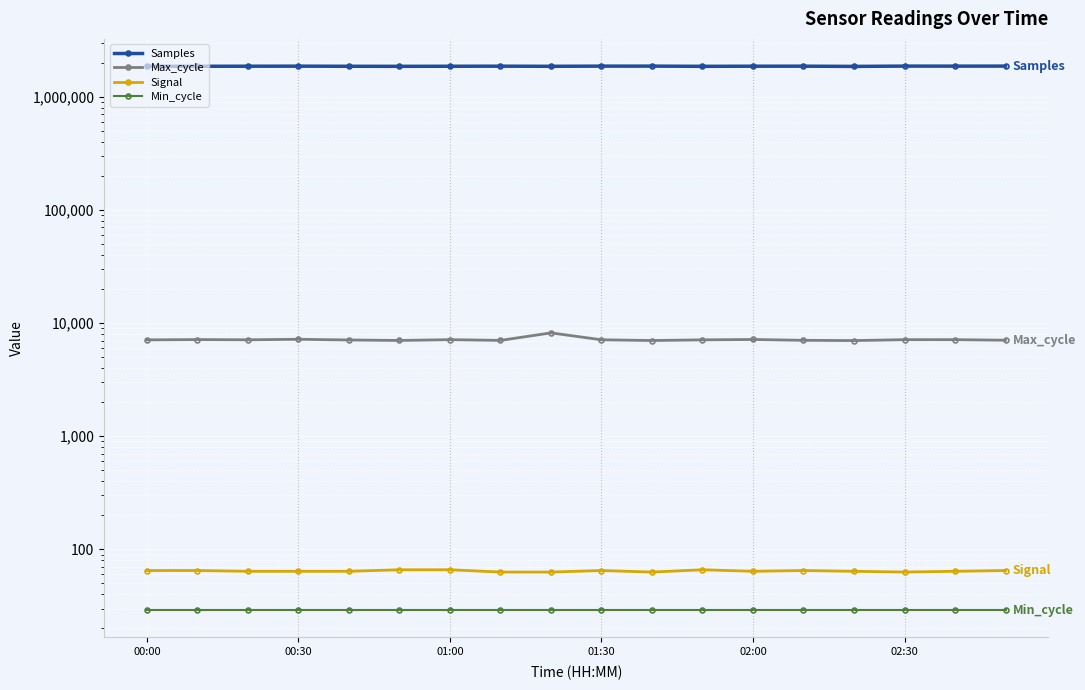

Is this an area chart (filled region under the line)?

No